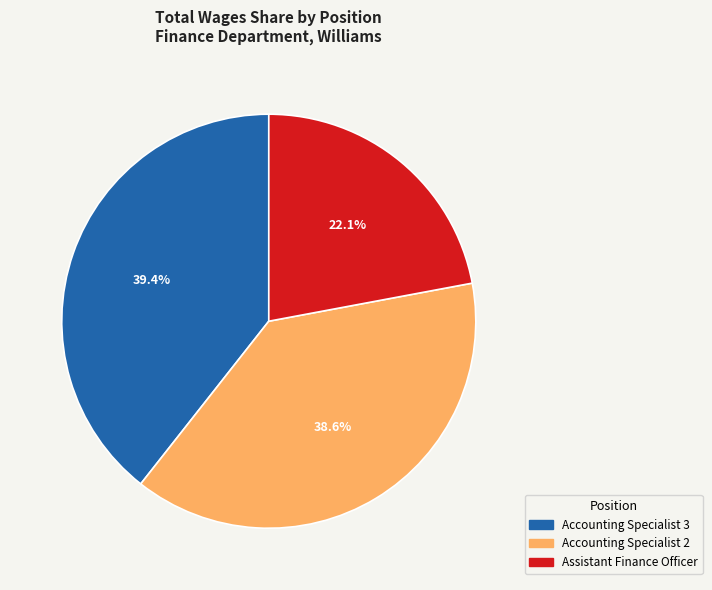

How many slices are in this pie chart?

3